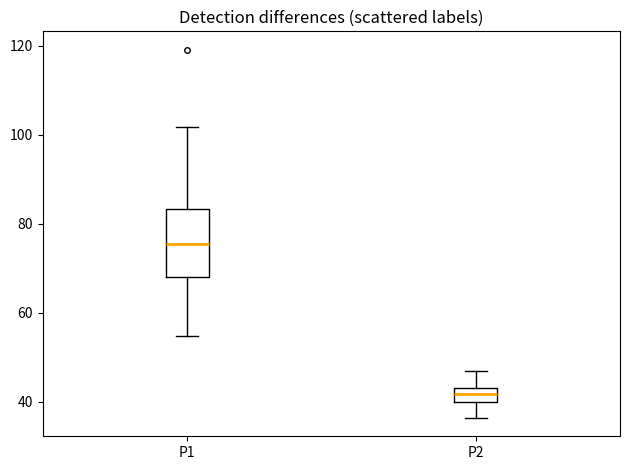

Reading left to right, transcribe this box plot: for each box, give where its median line is, the range the box spans, and where its two whiskers end, as read against the y-axis. The values are not printed on the chart, so give them approximately, as read against the axis.

P1: median 76, box 68 to 84, whiskers 54 to 102
P2: median 42, box 40 to 44, whiskers 36 to 48